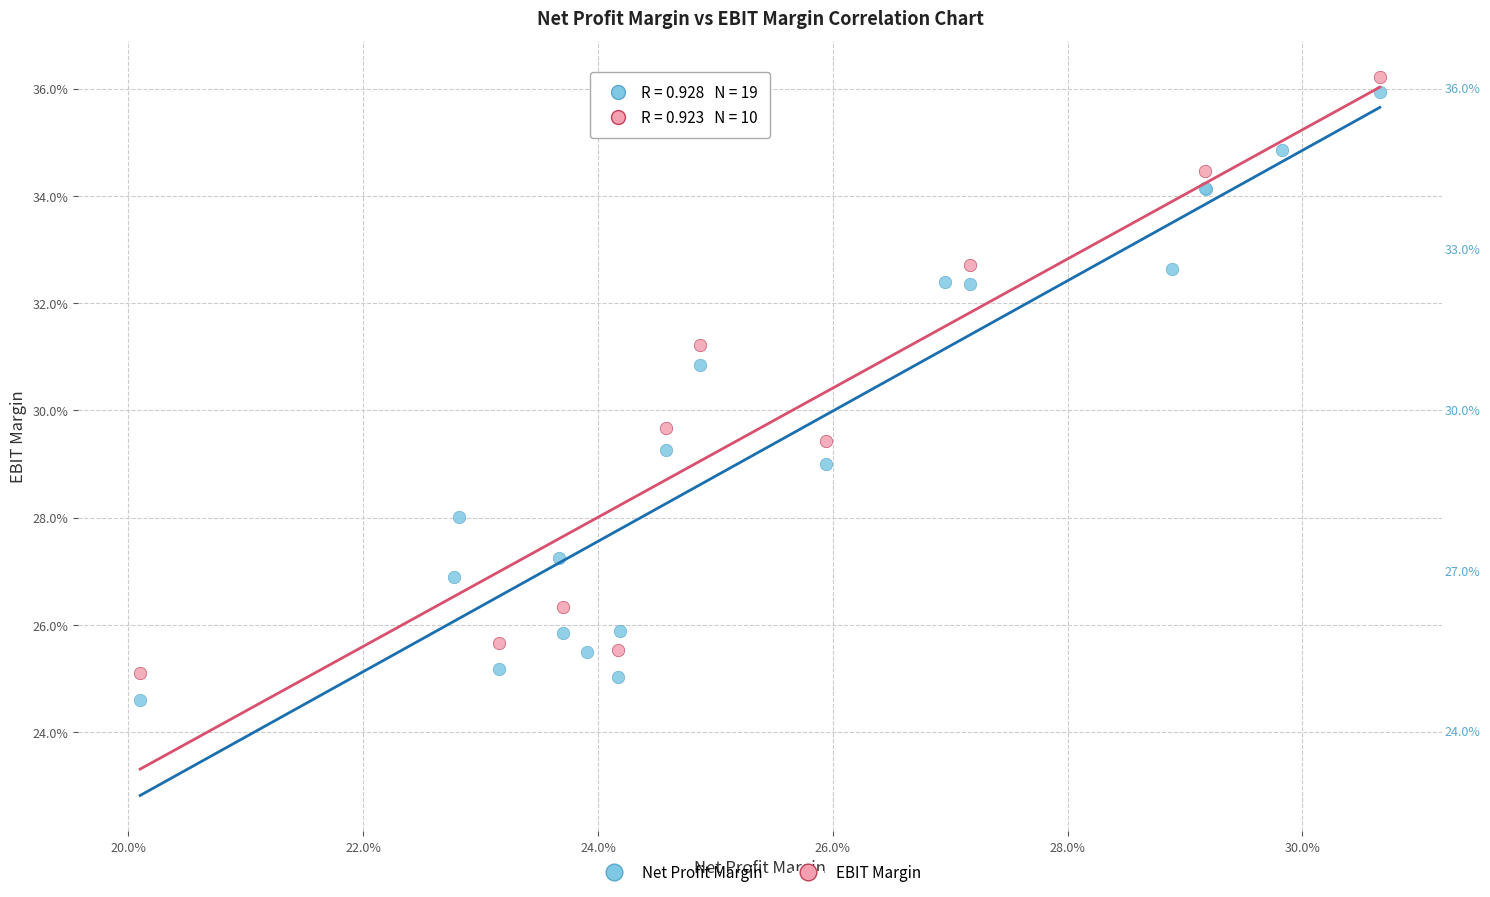

What are all the series names shown in the legend?

Net Profit Margin, EBIT Margin